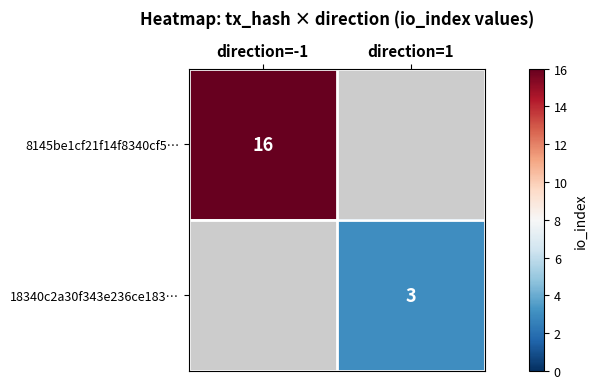

The 8145be1cf21f14f8340cf5… series shows 8 at direction=-1. True or false?

False